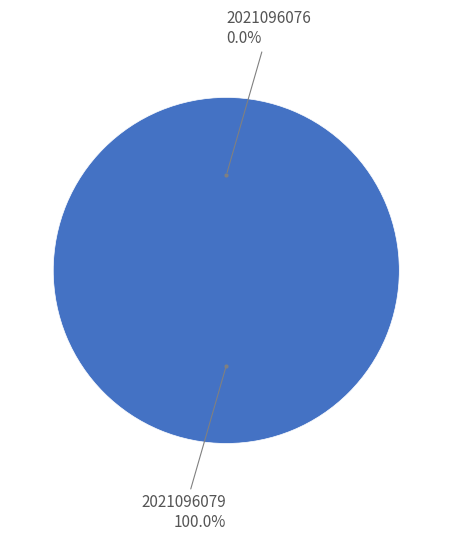

Does any single category account for the majority?

Yes